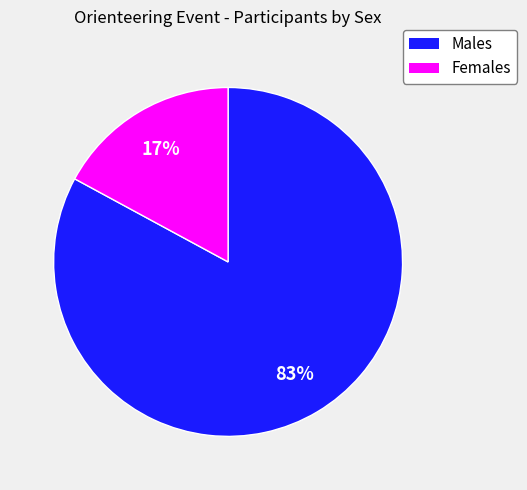

To the nearest percent, what is the combined percentage of Females and Males?

100%